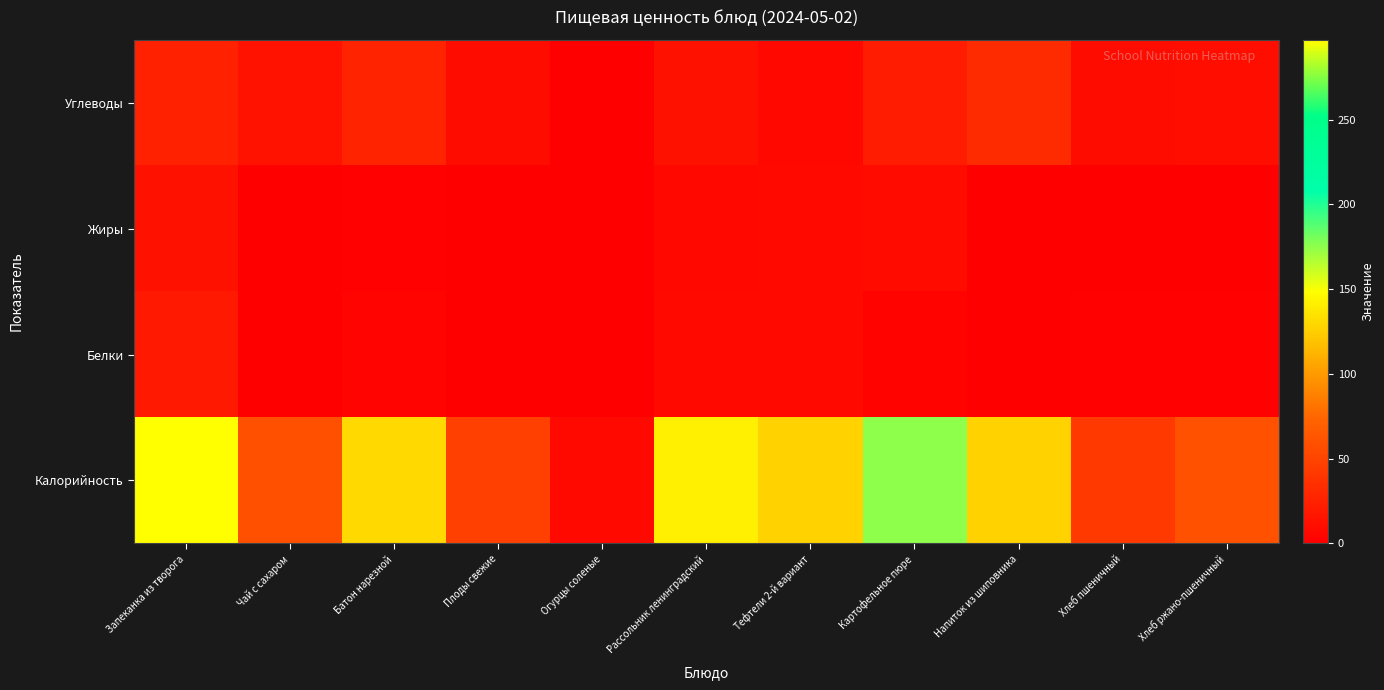

Which series has the widest spread of values?

Калорийность